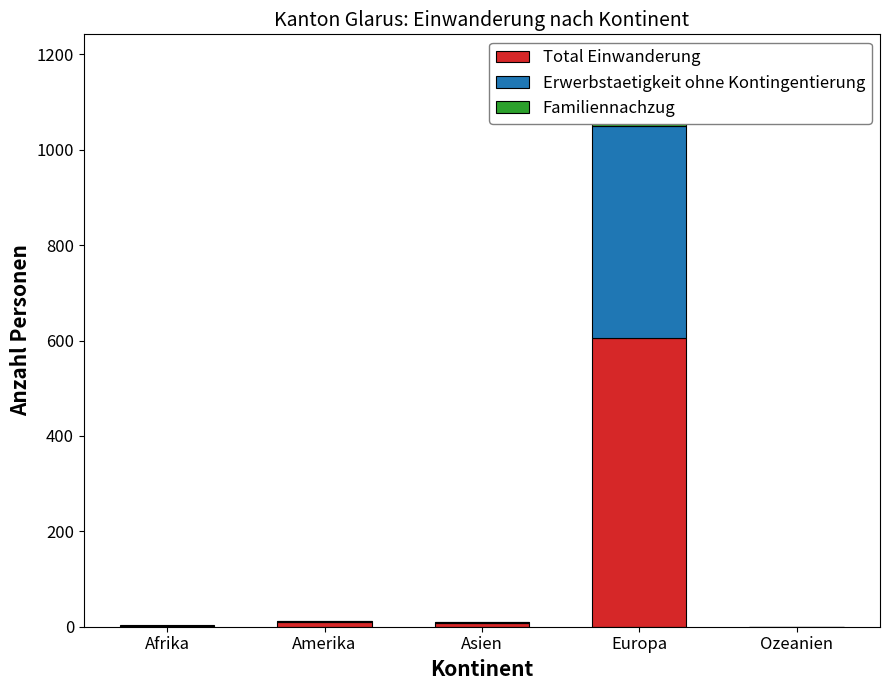

Rank the series at Afrika from highest to lowest value.

Total Einwanderung, Familiennachzug, Erwerbstaetigkeit ohne Kontingentierung